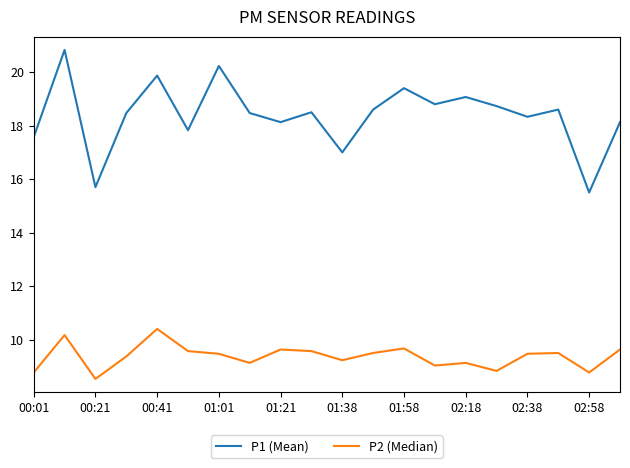

Which series has the largest total across all categories?

P1 (Mean)